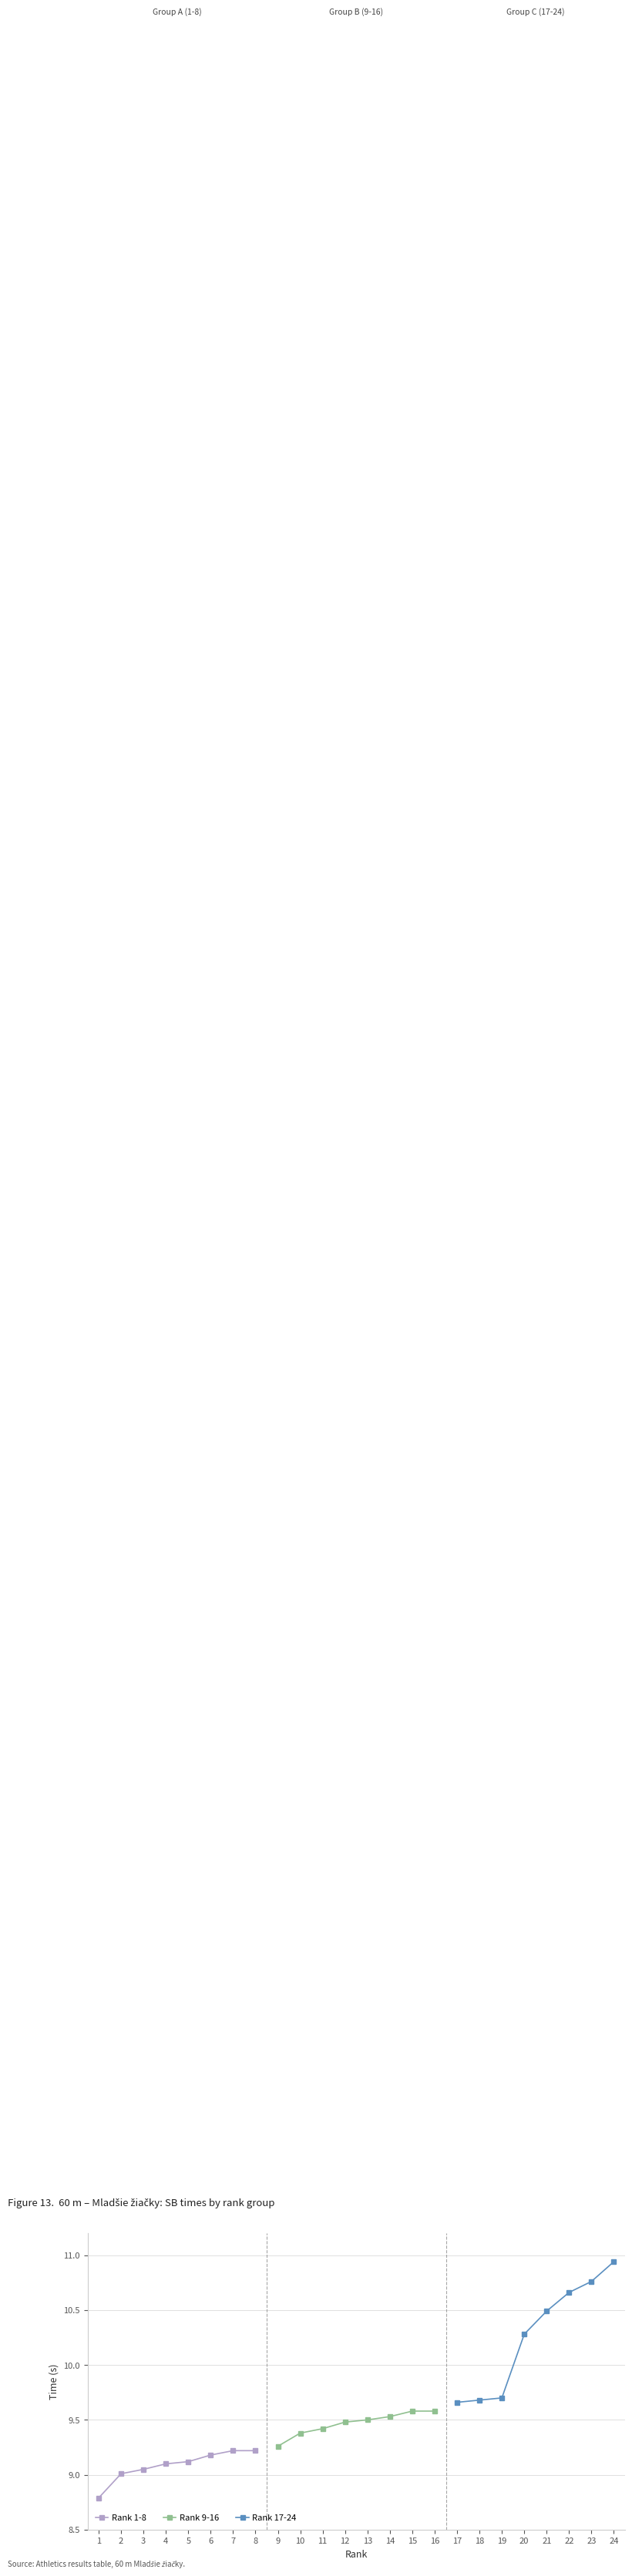

What is the lowest value of the Rank 9-16 series?

9.3